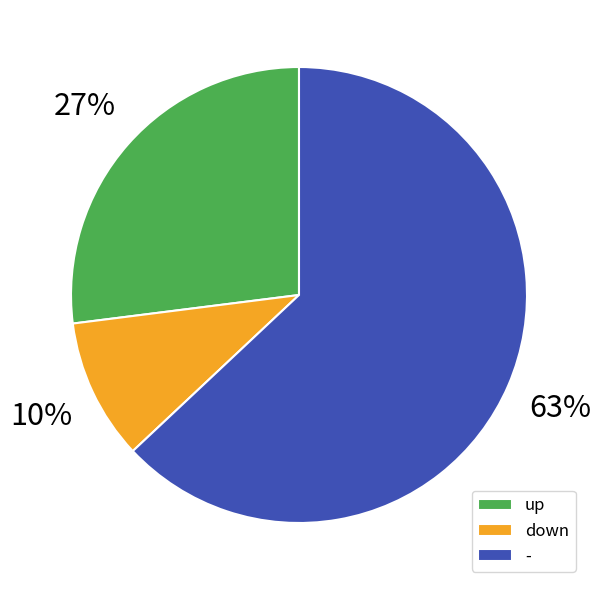

Which category has the biggest portion of the pie?

-